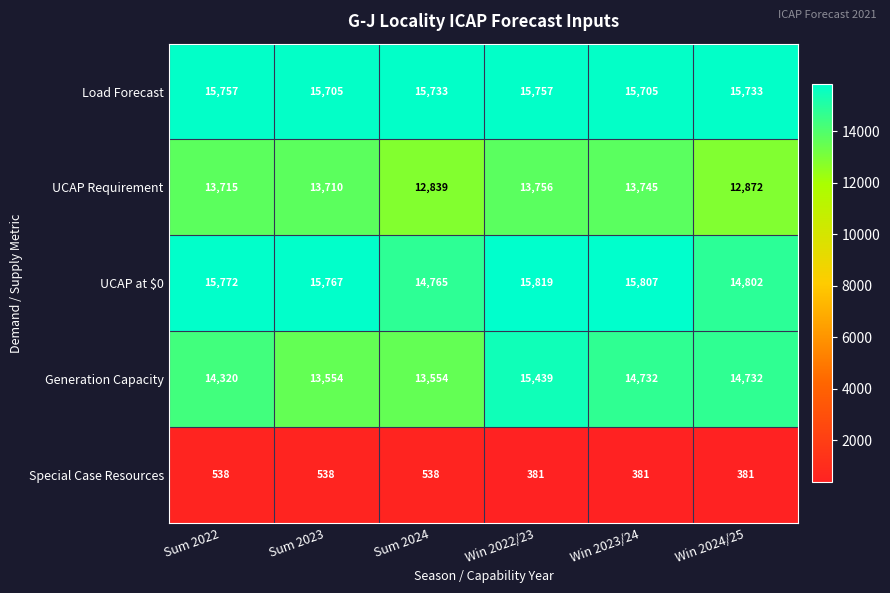

The value of Load Forecast at Win 2023/24 is 26016. True or false?

False